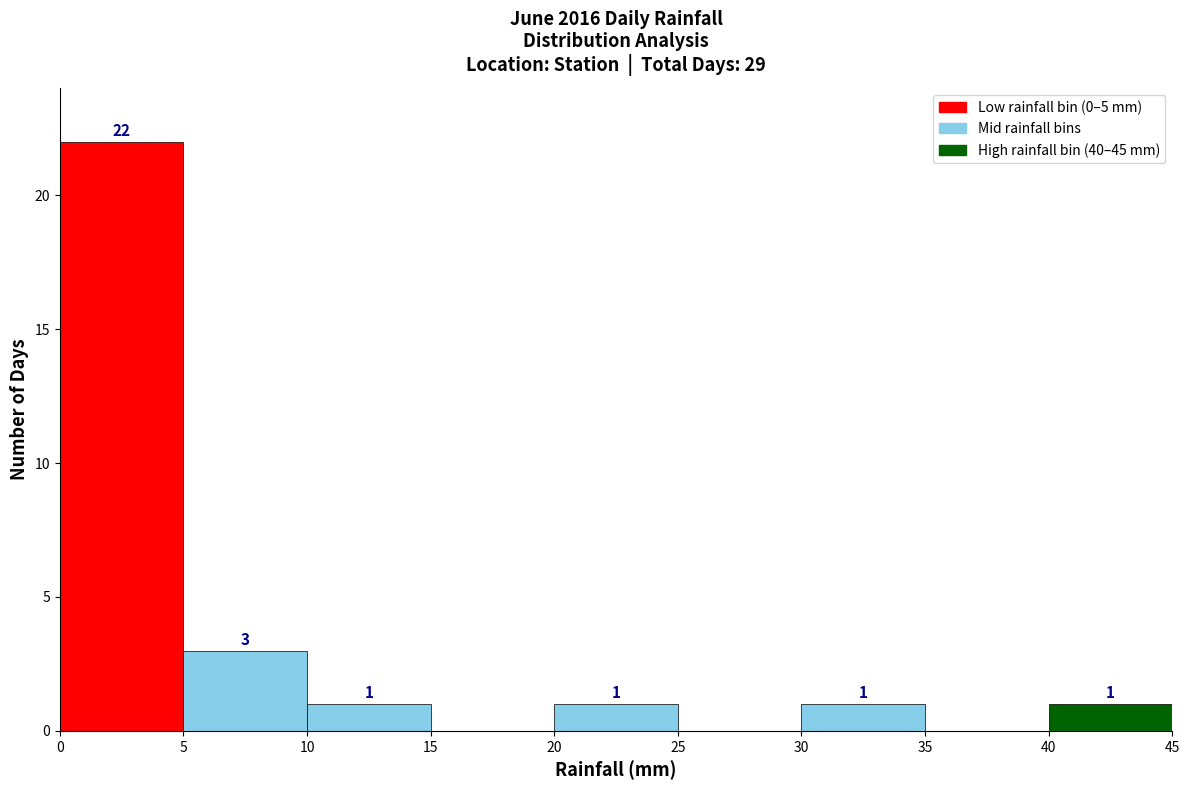

Which range on the x-axis has the tallest bar?

0 to 5